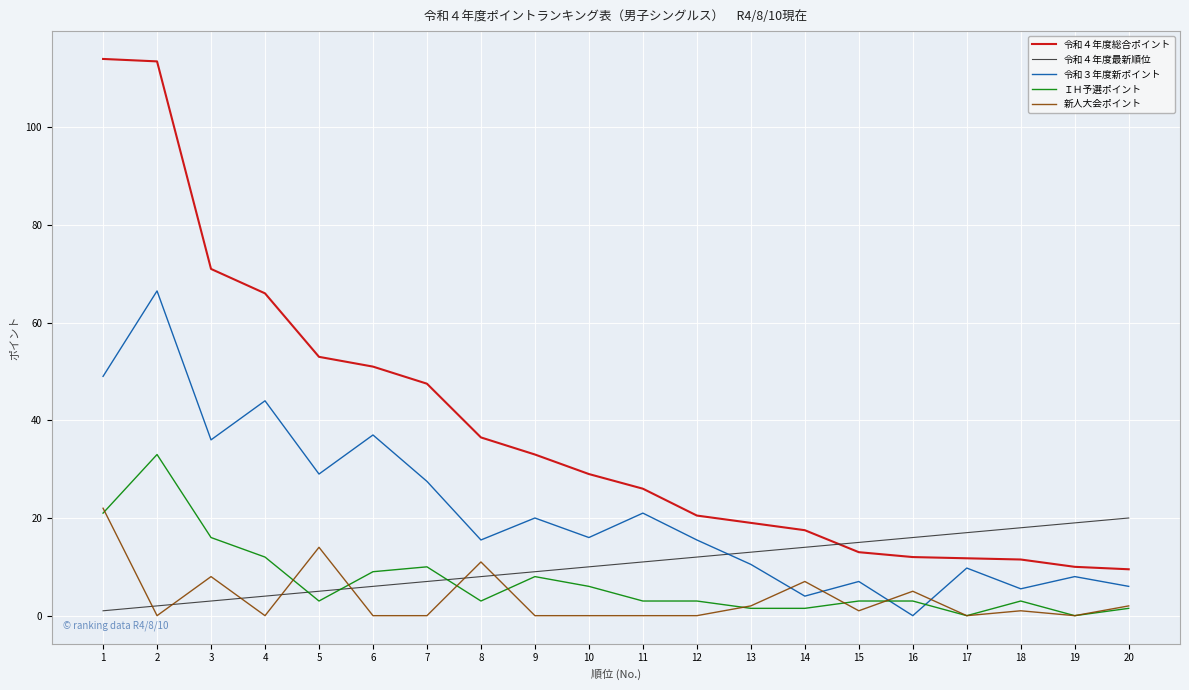

Is it true that 新人大会ポイント equals 0.0 at 6?

True